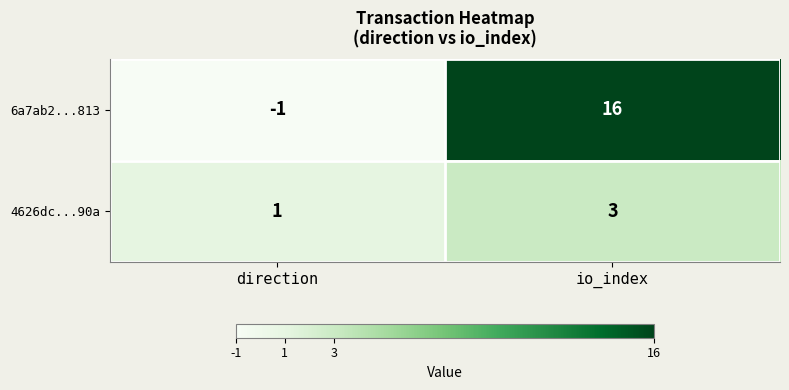

What is the total value across all series at direction?

0